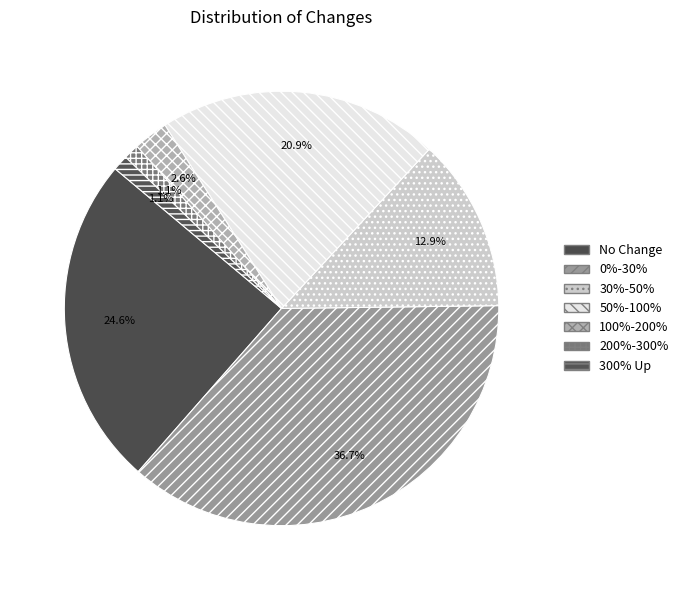

What is the change in value from 0%-30% to 200%-300%?

-124